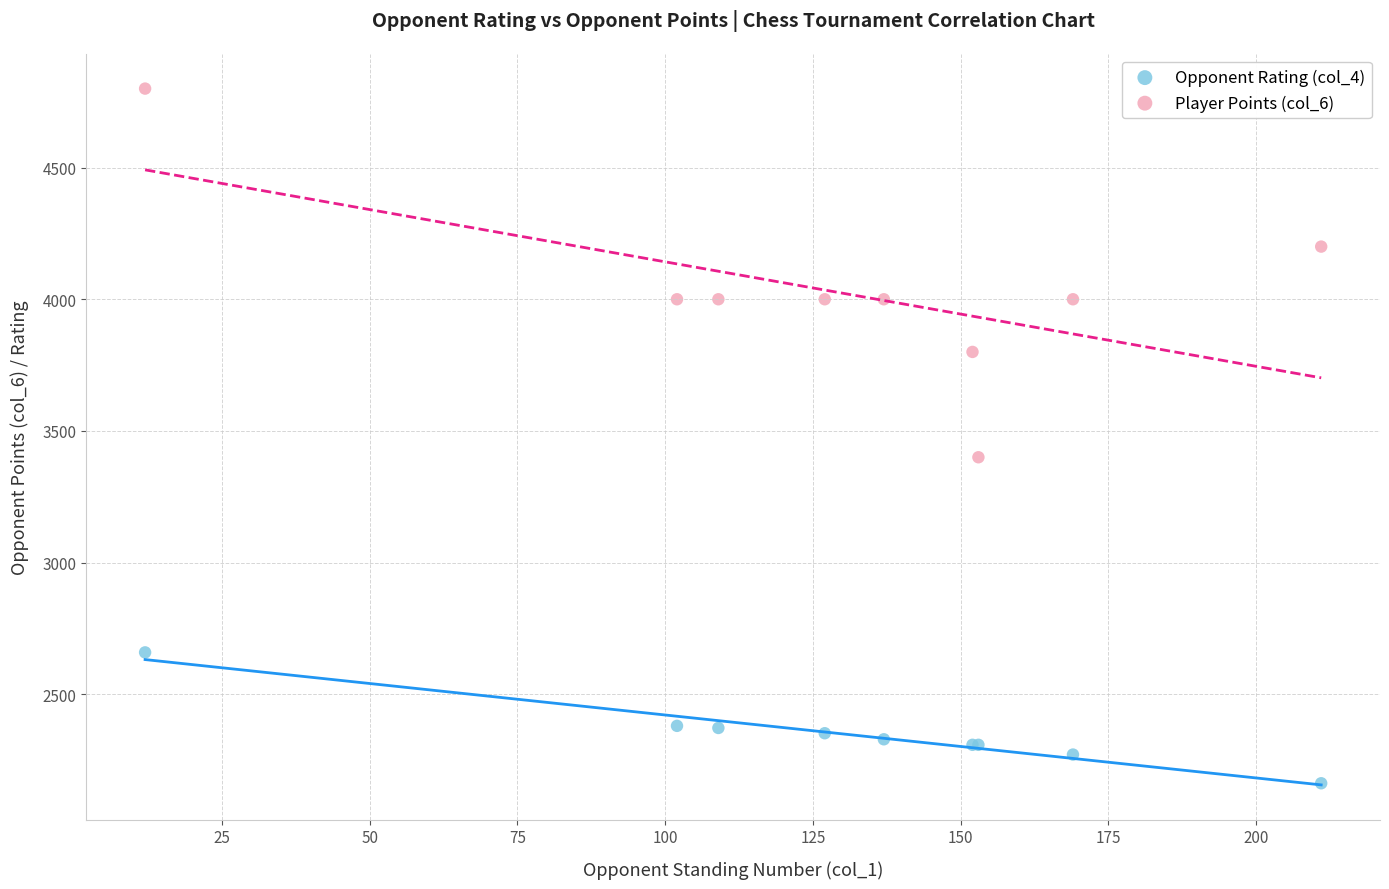

Across all series, what Y value is closest to 3481?

3400